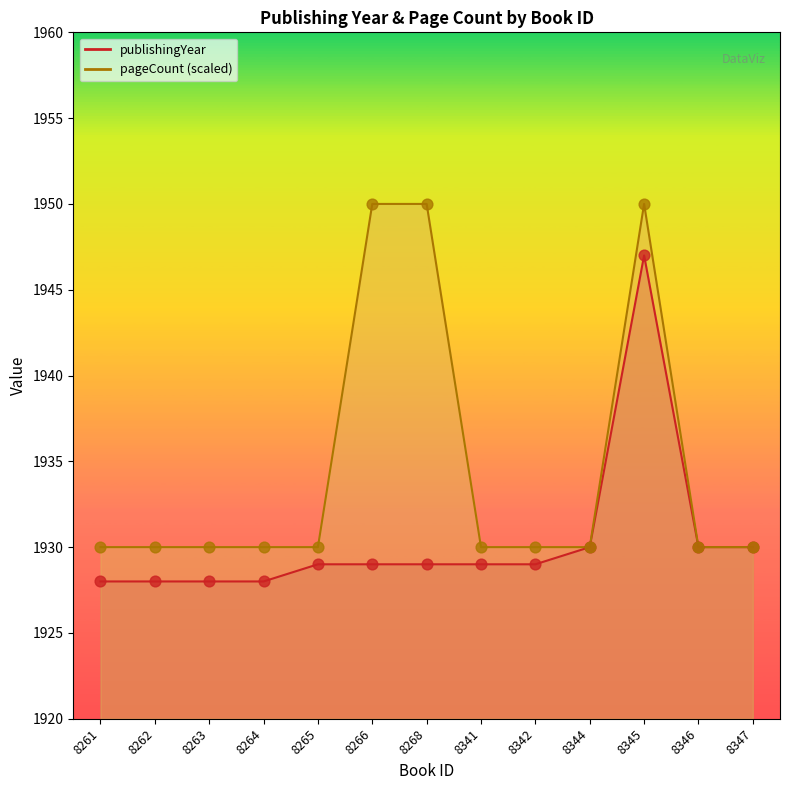

Which series contains the highest Y value?

pageCount